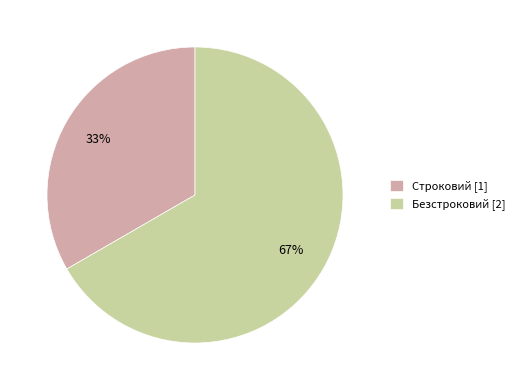

Is it true that Безстроковий is 67% of the pie?

True